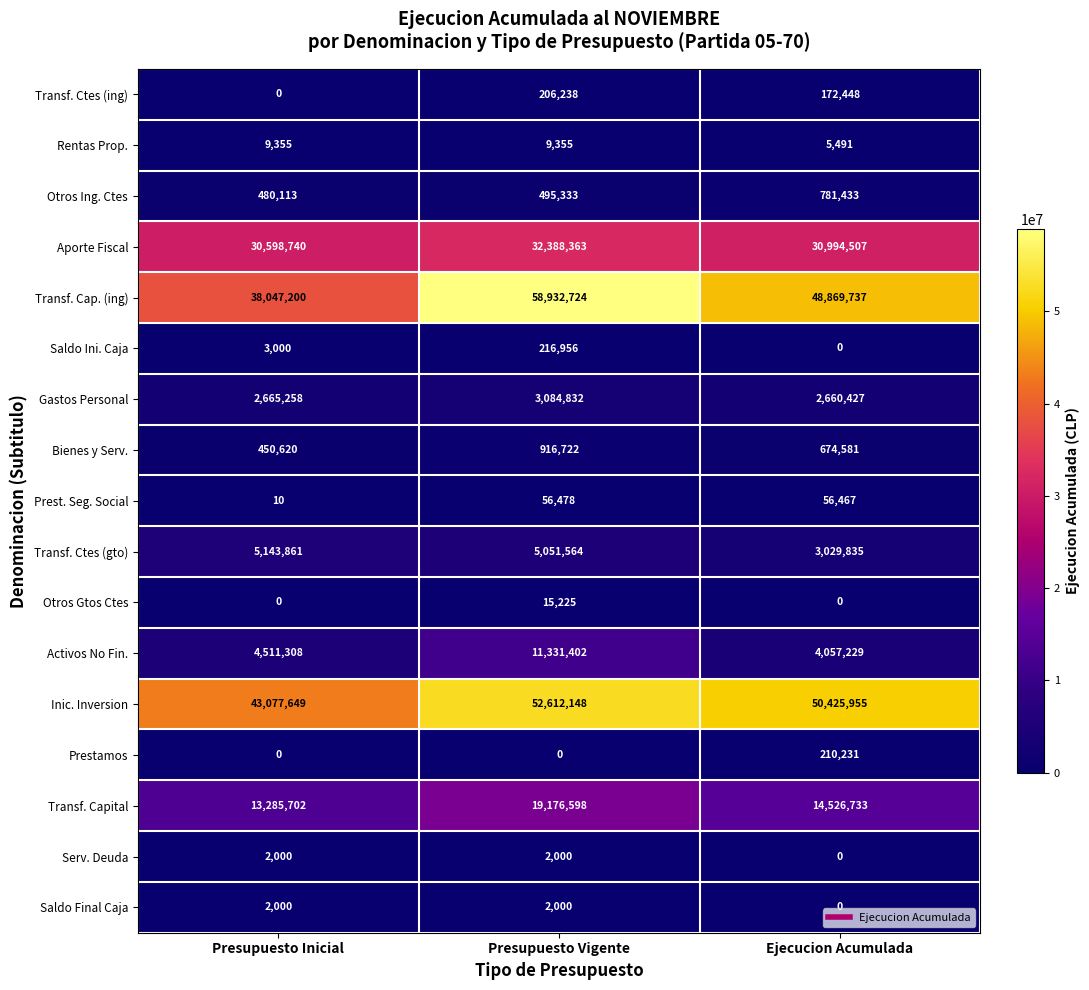

Which series has the widest spread of values?

Transf. Cap. (ing)